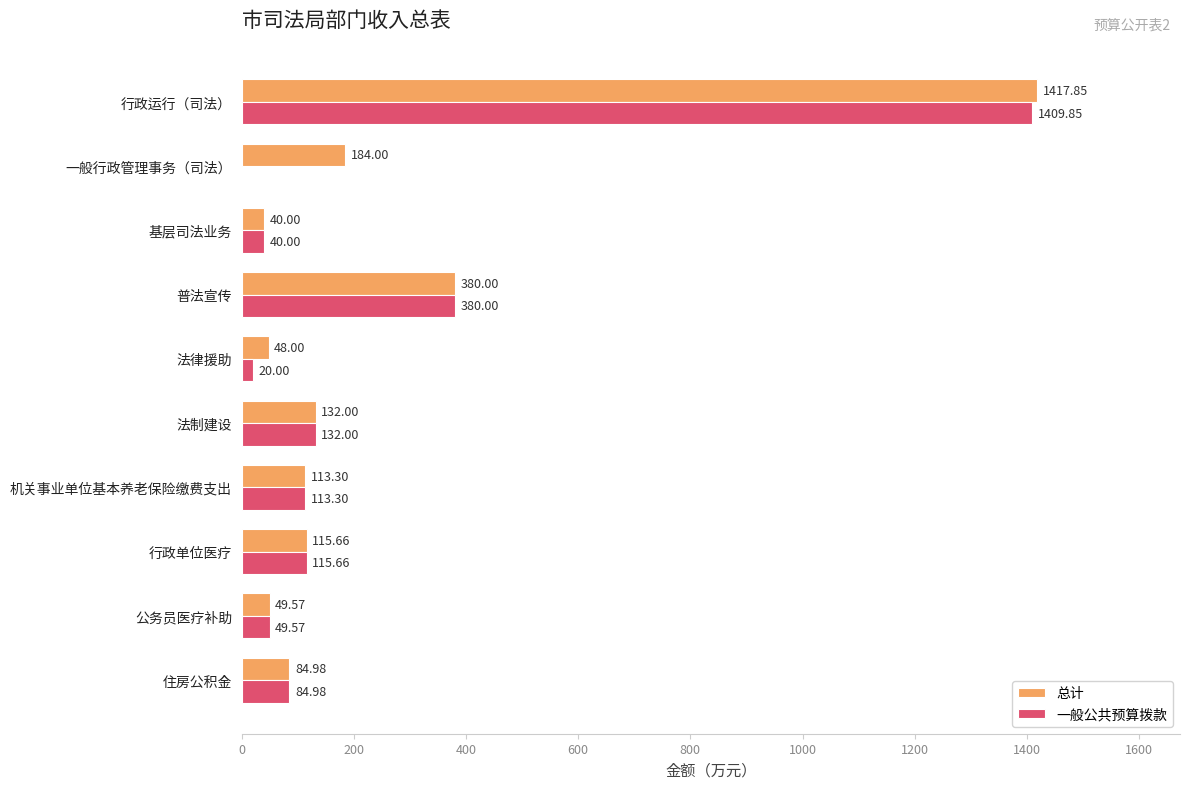

Where is 一般公共预算拨款 nearest to the value 704?

普法宣传